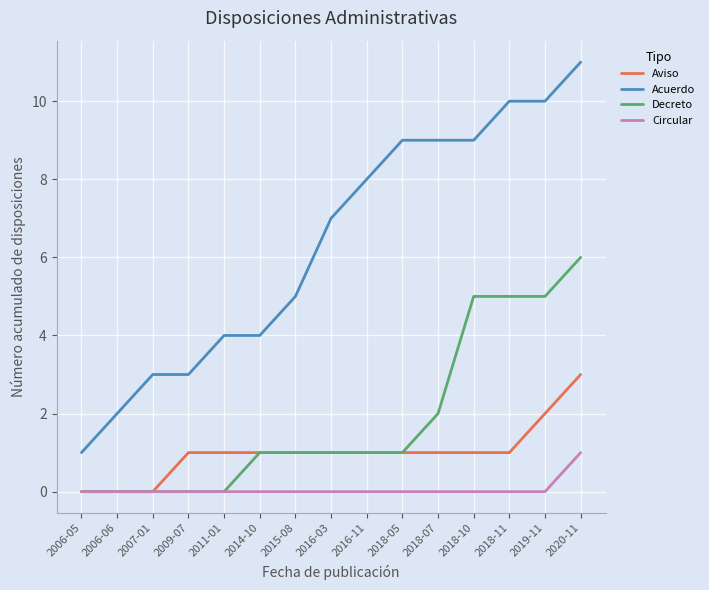

What is the spread (max minus min) of values at 2014-10?

4